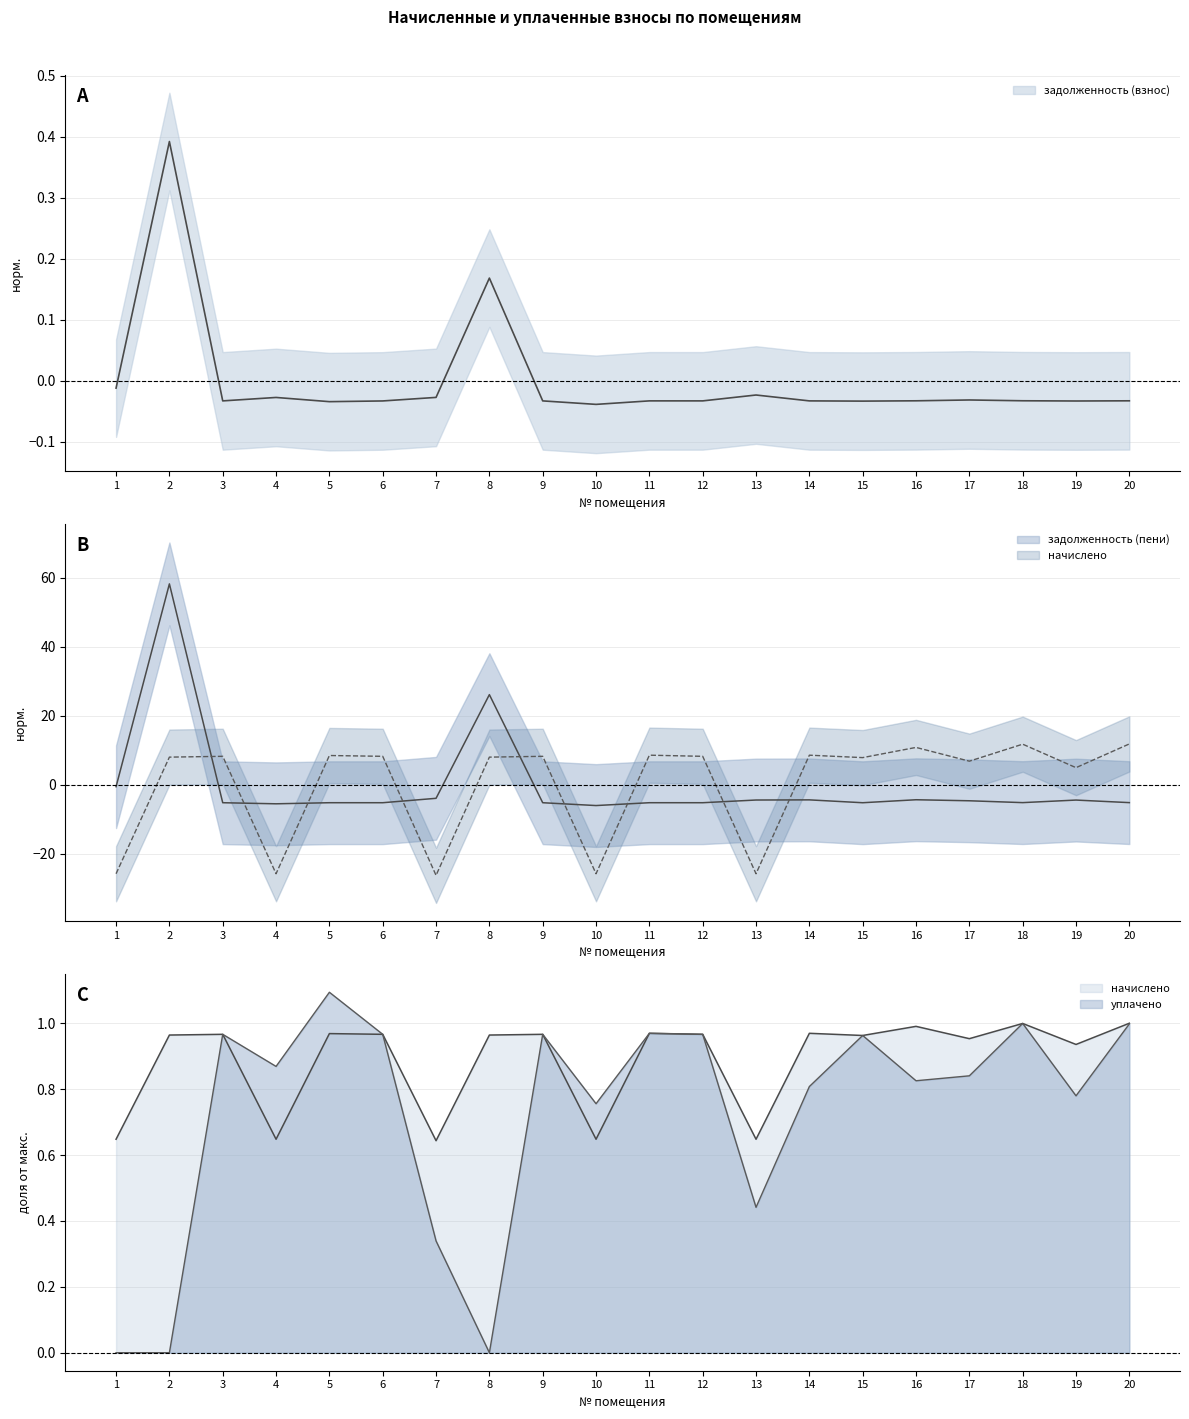

What is the total value across all series at 2?

66.7